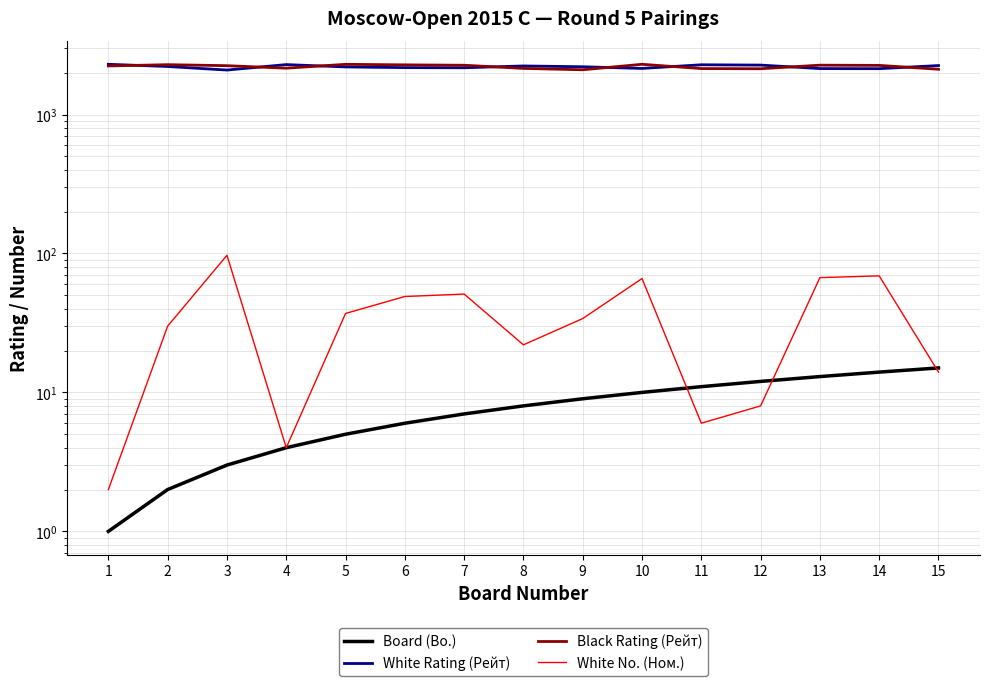

How many lines are shown in the chart?

4